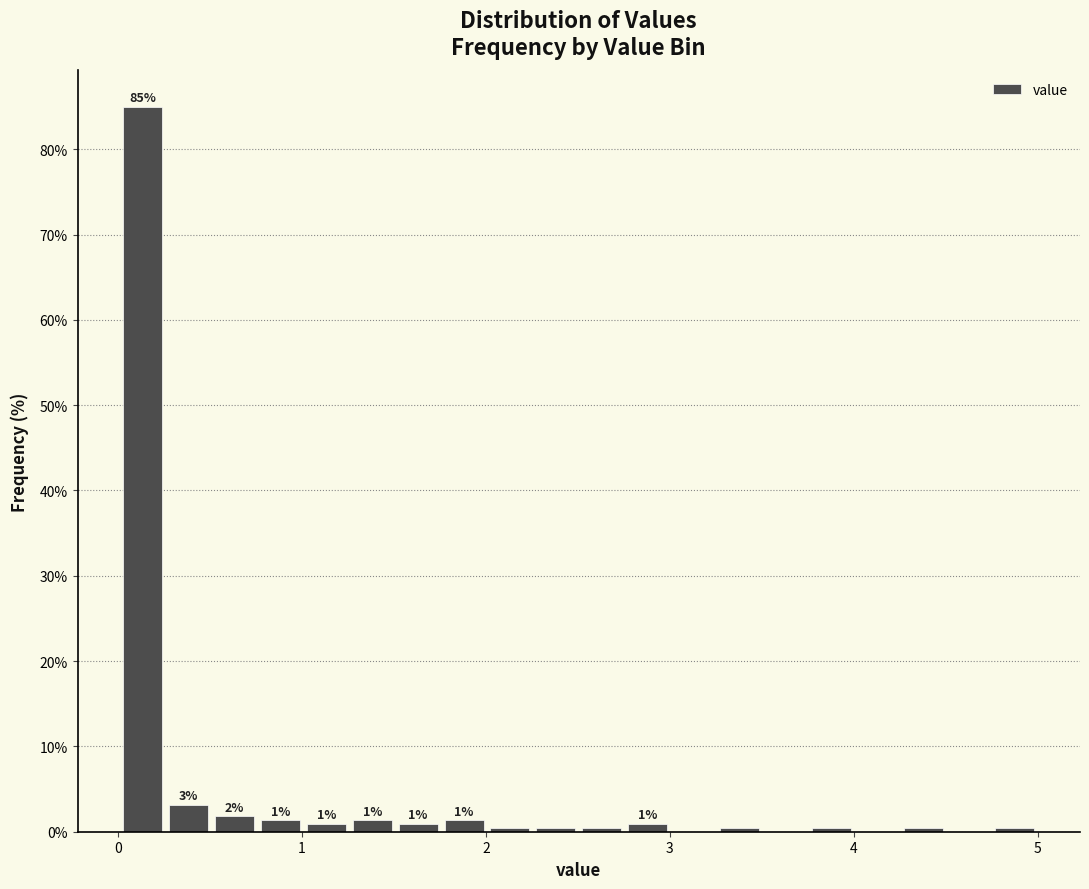

Read against the x-axis, roughly where is the centre of the tallest bar?

0.1